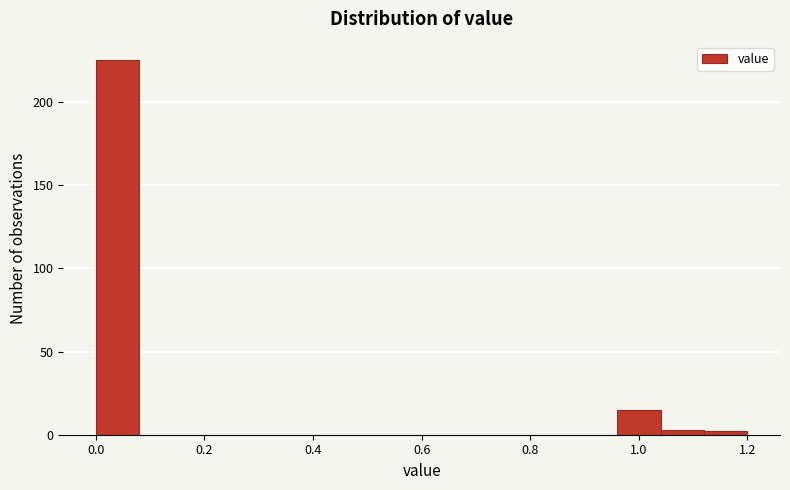

Over which range of the x-axis is the bar tallest?

0.00 to 0.08